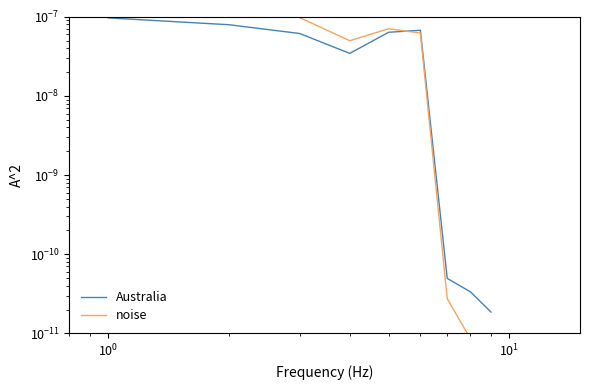

Is the value of noise at 7 greater than the value of Australia at 6?

No